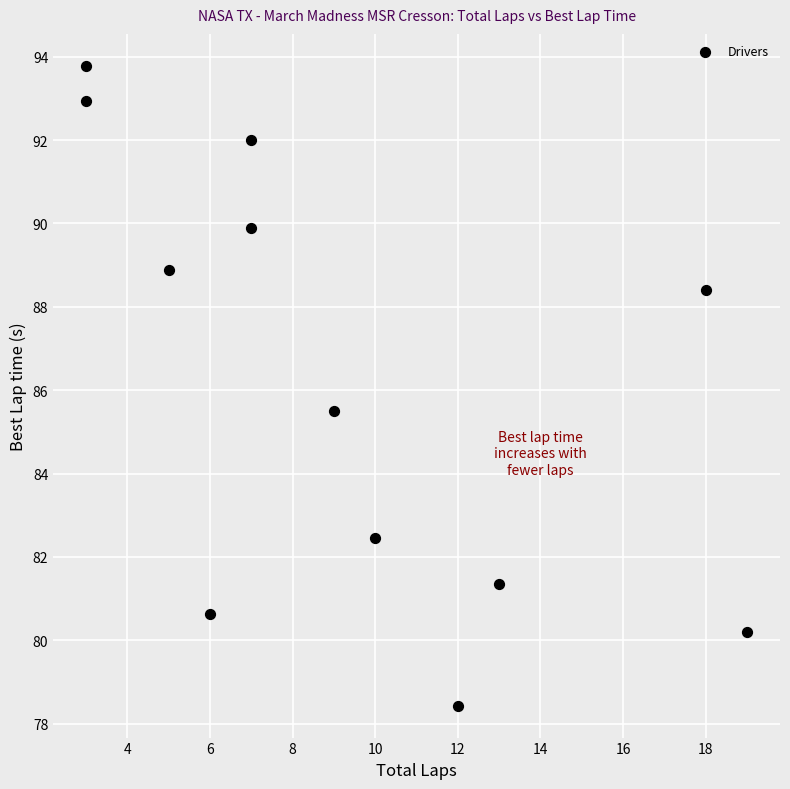

What is the range of Y values (max minus min)?

15.3